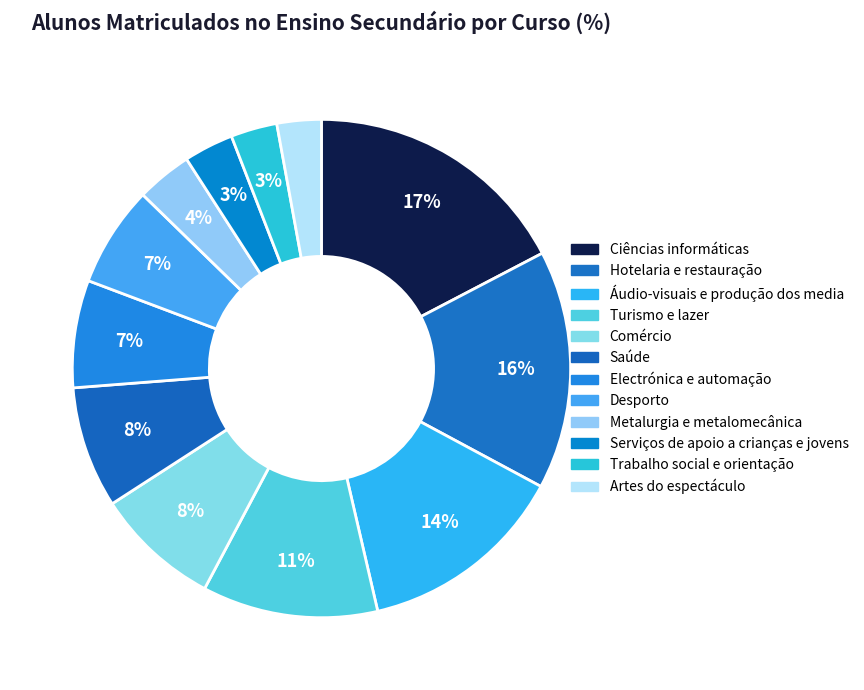

The Trabalho social e orientação slice represents 14% of the pie. True or false?

False